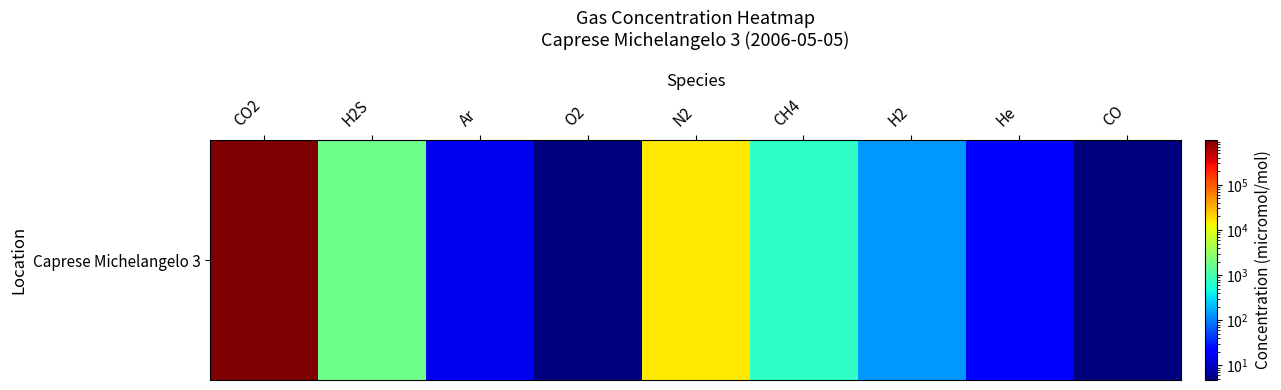

List the labels in order of value, largest first.

CO2, N2, H2S, CH4, H2, He, Ar, O2, CO